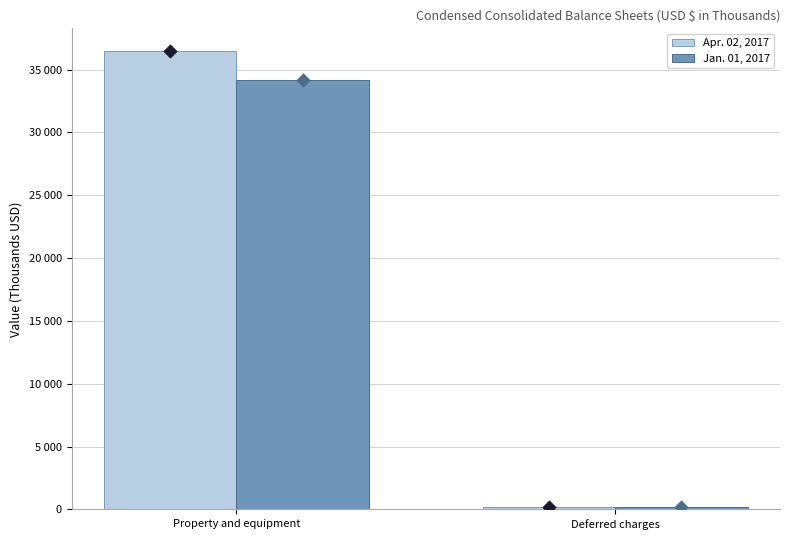

Which series contains the lowest Y value?

Jan. 01, 2017